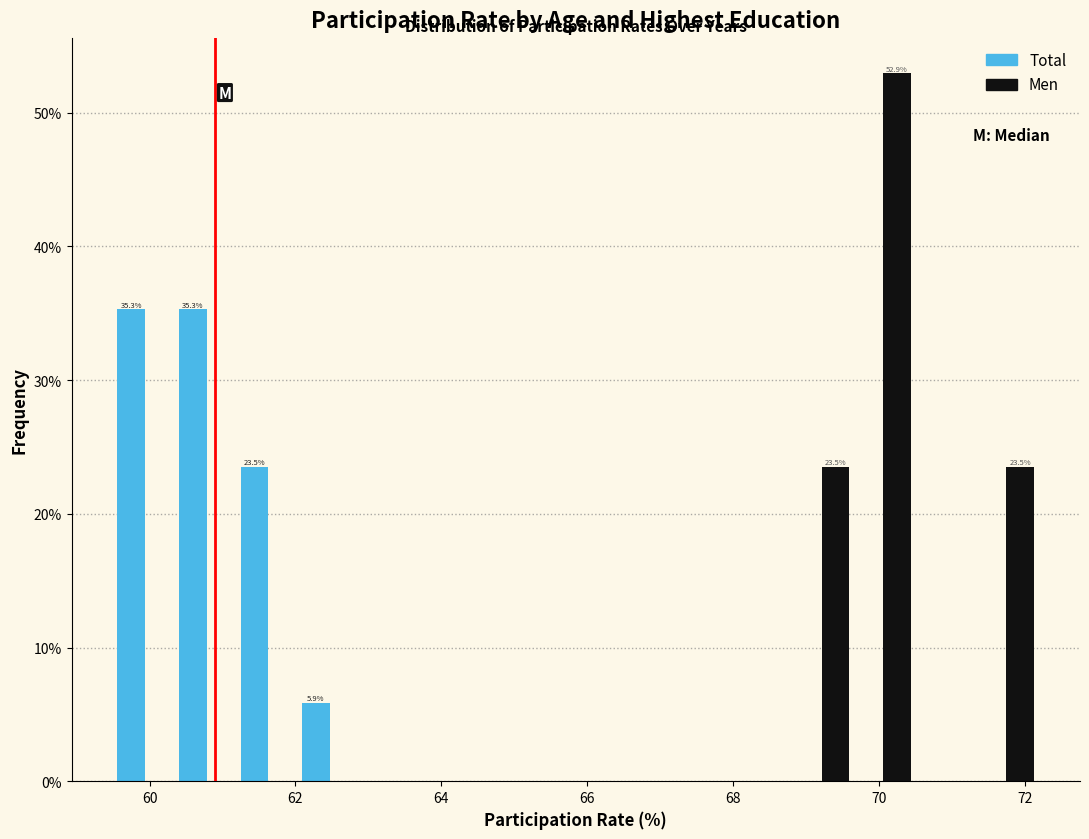

In the Men series, which range on the x-axis has the tallest bar?

69.6 to 70.4